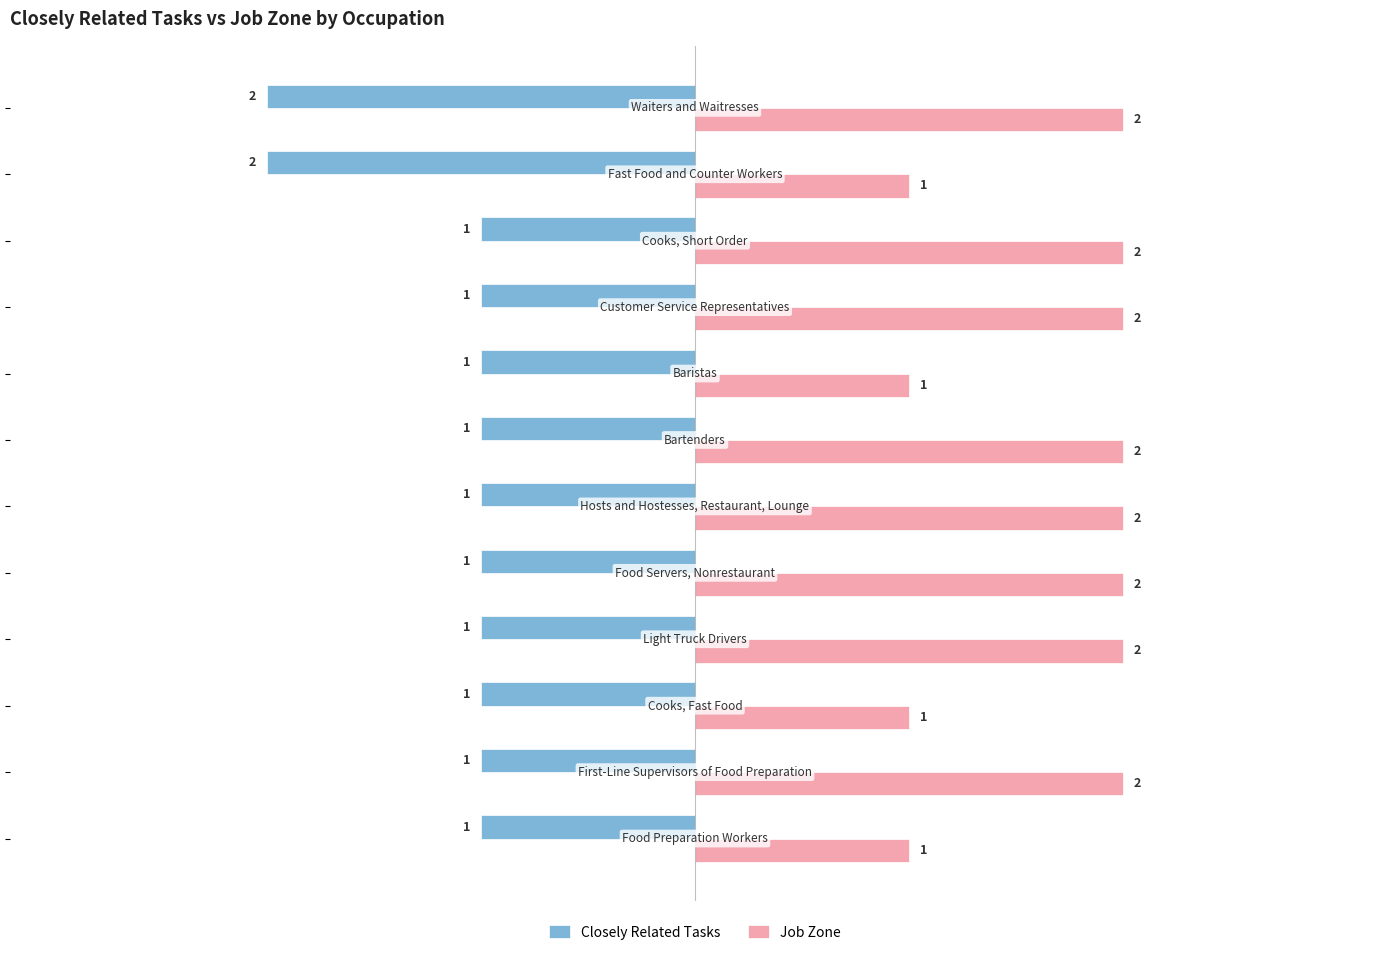

Count the Job Zone values in the range 1 to 2.

12